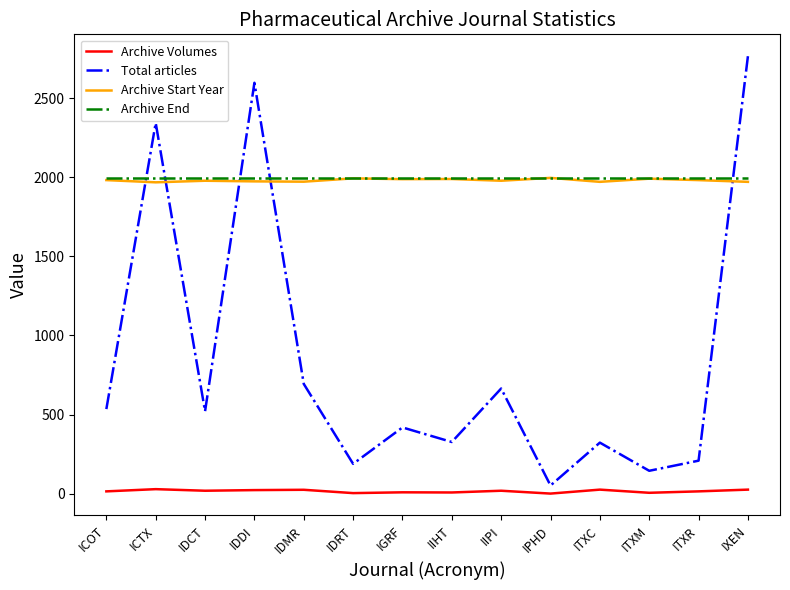

At which category is the sum across all series the highest?

IXEN